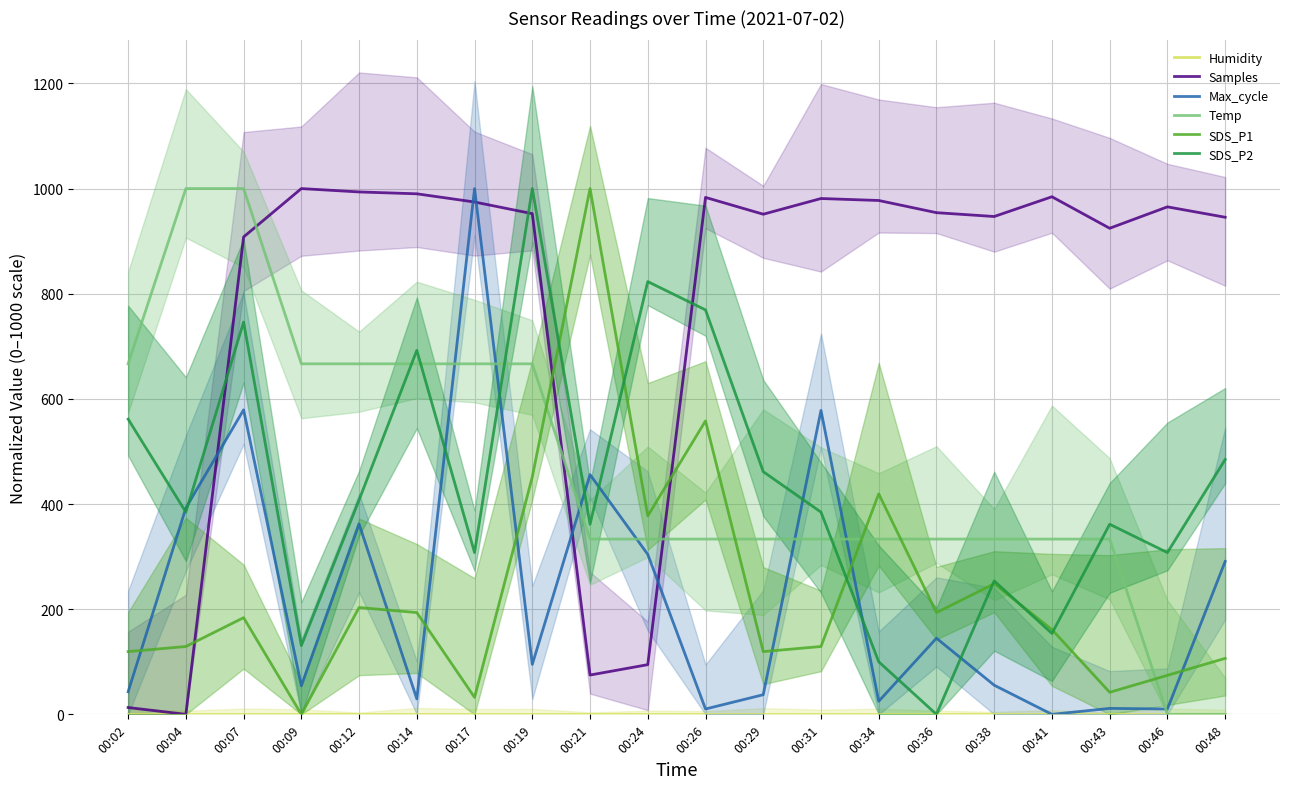

Reading left to right, extract all data points from this chart.

Humidity: 00:02=0.0	00:04=0.0	00:07=0.0	00:09=0.0	00:12=0.0	00:14=0.0	00:17=0.0	00:19=0.0	00:21=0.0	00:24=0.0	00:26=0.0	00:29=0.0	00:31=0.0	00:34=0.0	00:36=0.0	00:38=0.0	00:41=0.0	00:43=0.0	00:46=0.0	00:48=0.0
Samples: 00:02=13.0	00:04=0.0	00:07=908.0	00:09=1000.0	00:12=993.6	00:14=990.0	00:17=974.4	00:19=952.3	00:21=74.7	00:24=94.5	00:26=983.2	00:29=951.2	00:31=981.1	00:34=977.3	00:36=954.2	00:38=946.9	00:41=984.4	00:43=924.5	00:46=965.2	00:48=945.5
Max_cycle: 00:02=43.0	00:04=392.5	00:07=579.2	00:09=54.3	00:12=362.0	00:14=29.4	00:17=1000.0	00:19=95.0	00:21=455.9	00:24=304.3	00:26=10.2	00:29=37.3	00:31=578.1	00:34=24.9	00:36=144.8	00:38=55.4	00:41=0.0	00:43=11.3	00:46=10.2	00:48=290.7
Temp: 00:02=666.7	00:04=1000.0	00:07=1000.0	00:09=666.7	00:12=666.7	00:14=666.7	00:17=666.7	00:19=666.7	00:21=333.3	00:24=333.3	00:26=333.3	00:29=333.3	00:31=333.3	00:34=333.3	00:36=333.3	00:38=333.3	00:41=333.3	00:43=333.3	00:46=0.0	00:48=0.0
SDS_P1: 00:02=119.4	00:04=129.0	00:07=183.9	00:09=0.0	00:12=203.2	00:14=193.5	00:17=32.3	00:19=451.6	00:21=1000.0	00:24=377.4	00:26=558.1	00:29=119.4	00:31=129.0	00:34=419.4	00:36=193.5	00:38=248.4	00:41=161.3	00:43=41.9	00:46=74.2	00:48=106.5
SDS_P2: 00:02=561.5	00:04=384.6	00:07=746.2	00:09=130.8	00:12=407.7	00:14=692.3	00:17=307.7	00:19=1000.0	00:21=361.5	00:24=823.1	00:26=769.2	00:29=461.5	00:31=384.6	00:34=100.0	00:36=0.0	00:38=253.8	00:41=153.8	00:43=361.5	00:46=307.7	00:48=484.6